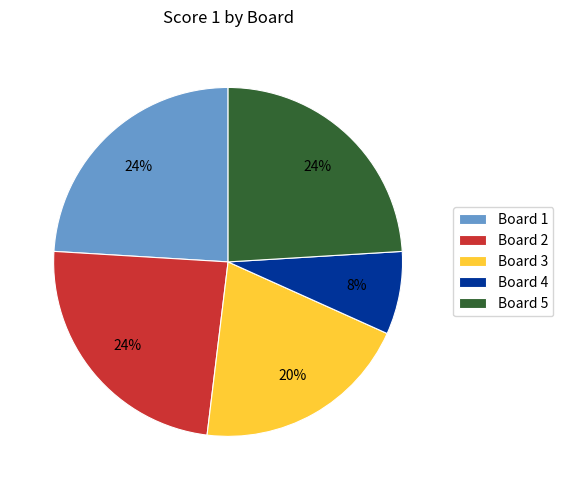

To the nearest percent, what is the difference between the Board 1 and Board 4 slice percentages?

16%